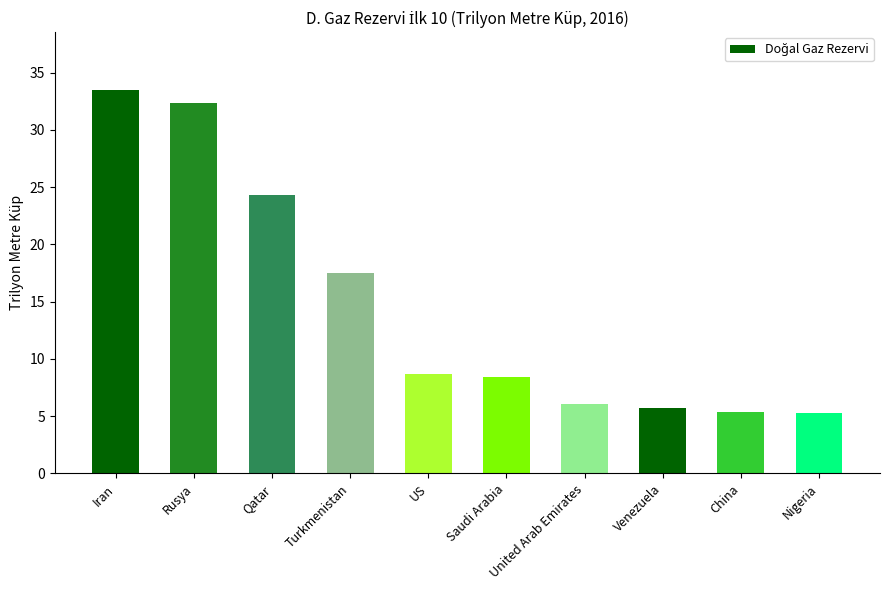

What is the difference between the maximum and minimum values?

28.2